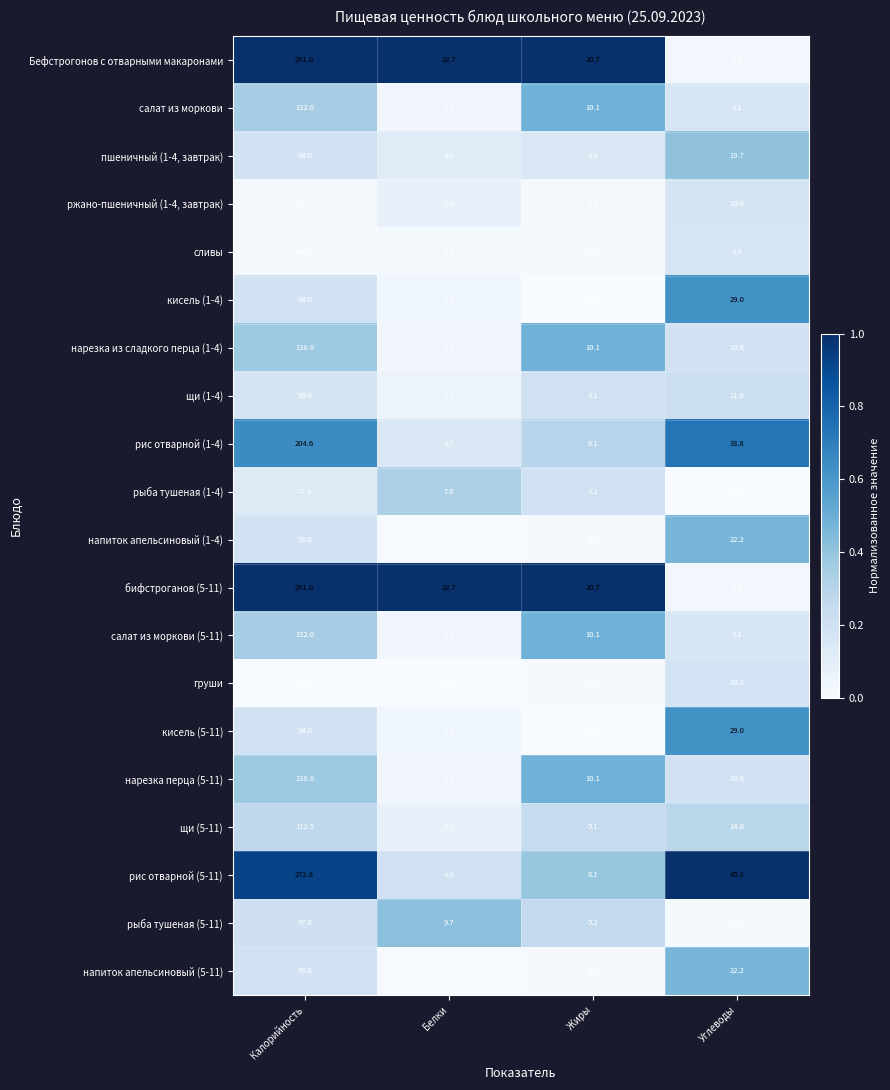

What is the difference between the highest and lowest values at Жиры?

20.7